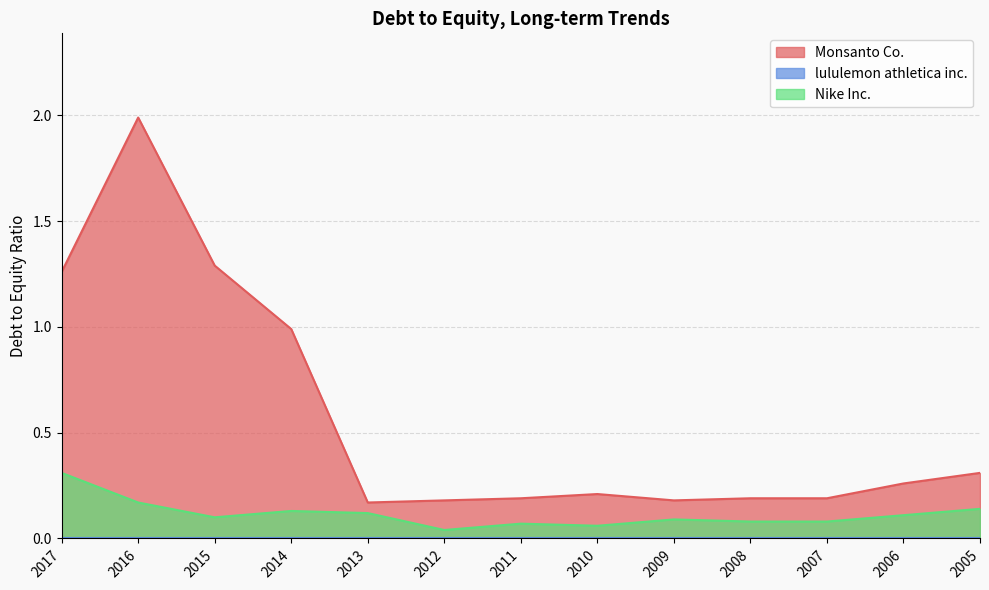

The value of Monsanto Co. at 2012 is 0.3. True or false?

False